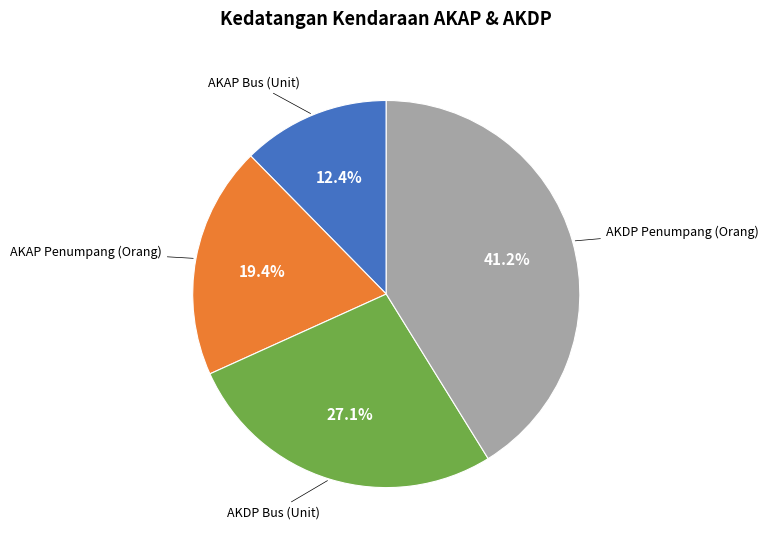

To the nearest percent, what is the average slice percentage?

25%